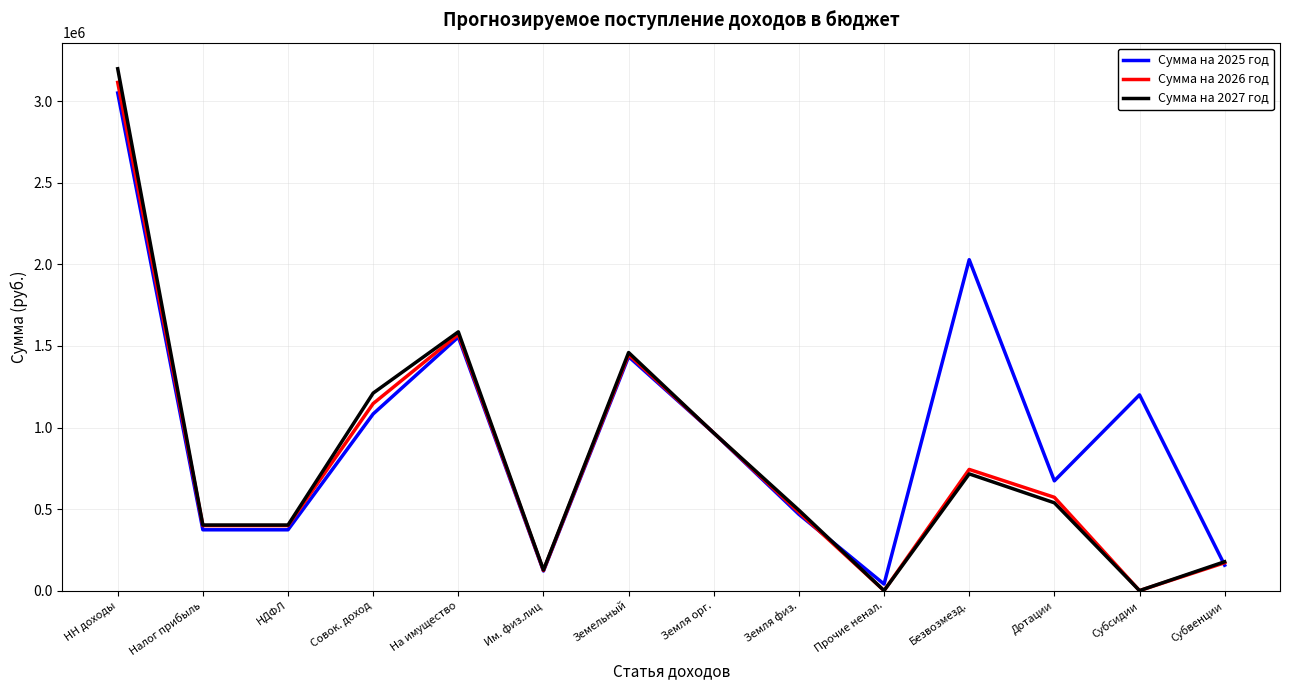

True or false: Сумма на 2027 год has a value of 1459775 at Земельный.

True